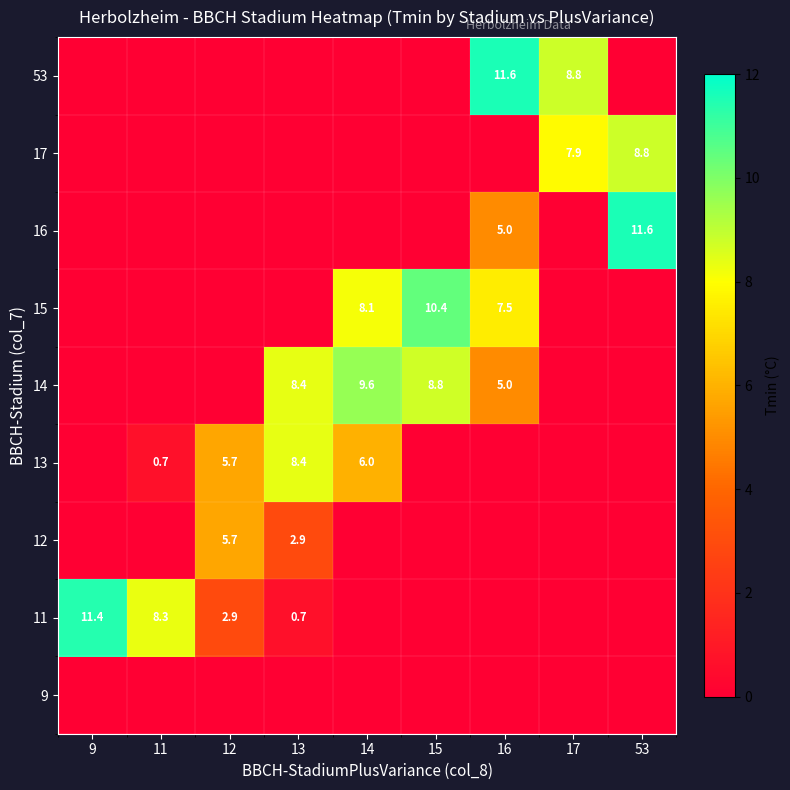

What is the greatest value displayed?

11.6